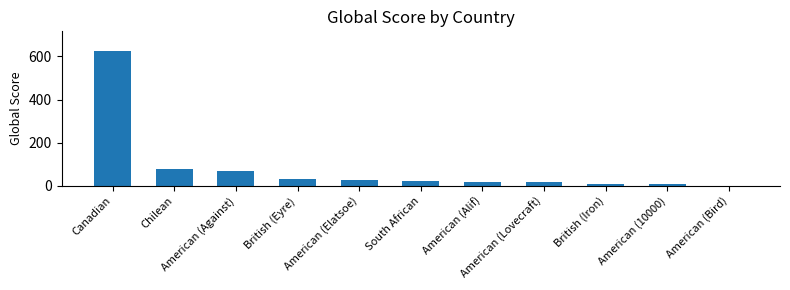

What is the ratio of the value at American (Against) to the value at American (10000)?

7.8